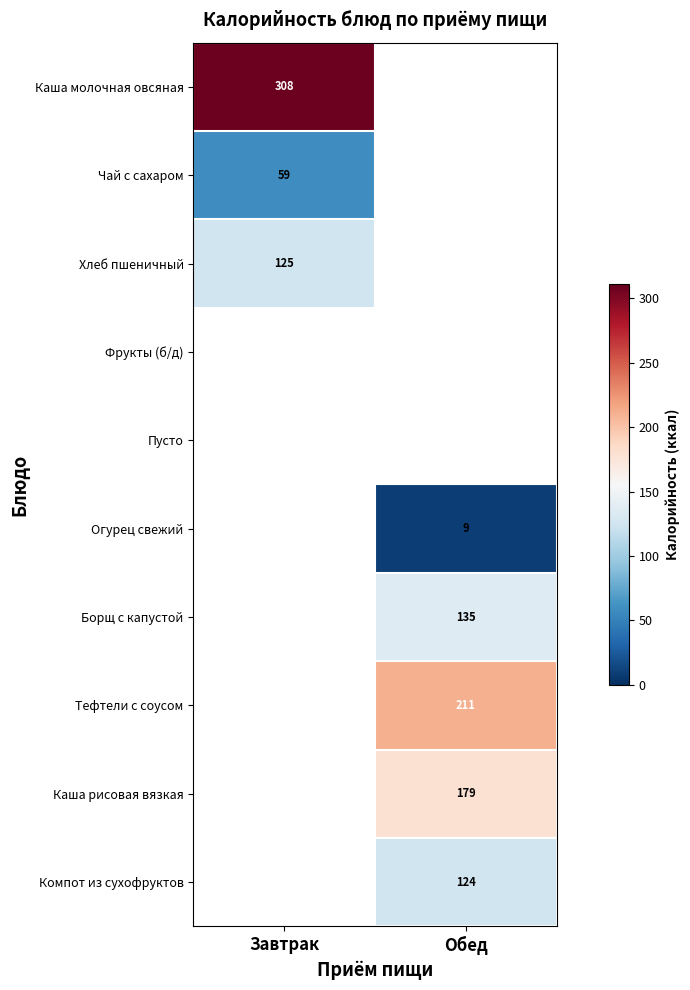

The value of Тефтели с соусом at Обед is 211. True or false?

True